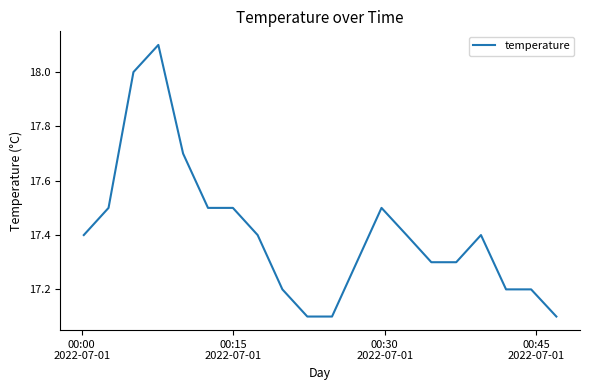

What is the greatest value displayed?

18.1